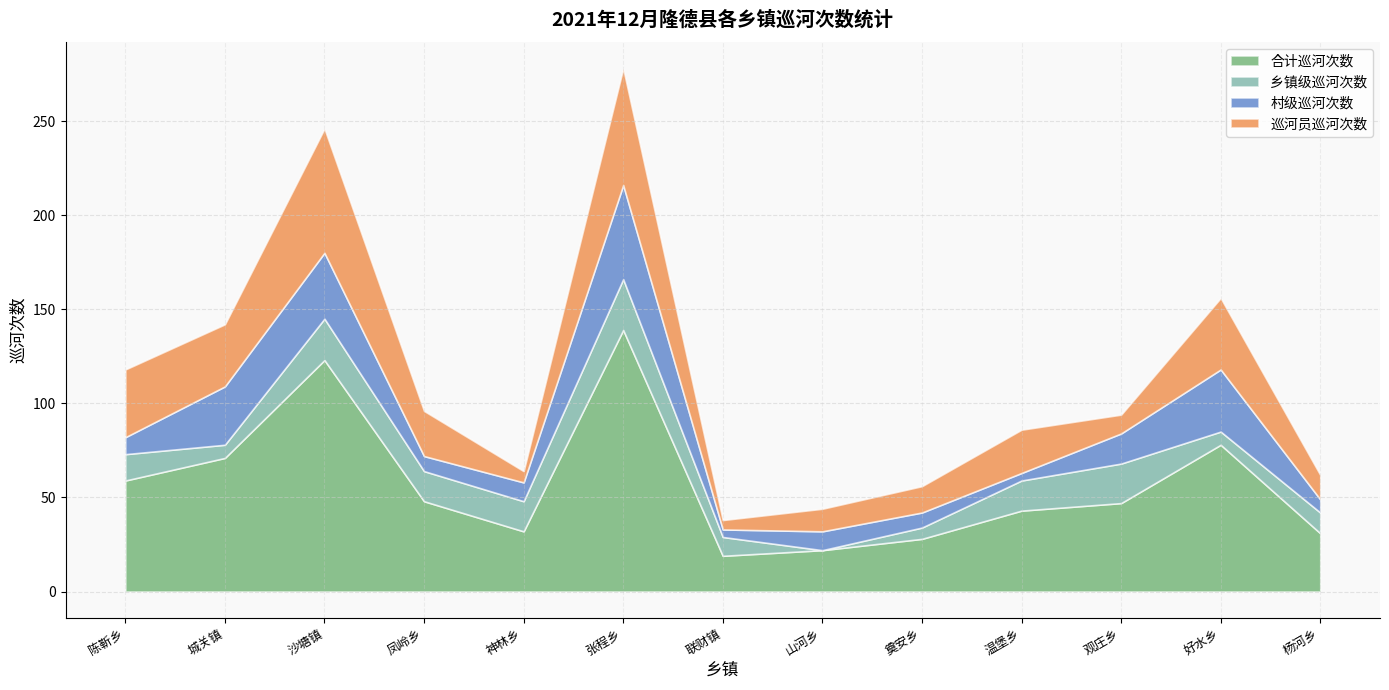

Reading left to right, what are all the values shown in this chart?

合计巡河次数: 59	71	123	48	32	139	19	22	28	43	47	78	31
乡镇级巡河次数: 14	7	22	16	16	27	10	0	6	16	21	7	11
村级巡河次数: 9	31	35	8	10	50	4	10	8	4	16	33	7
巡河员巡河次数: 36	33	66	24	6	62	5	12	14	23	10	38	13